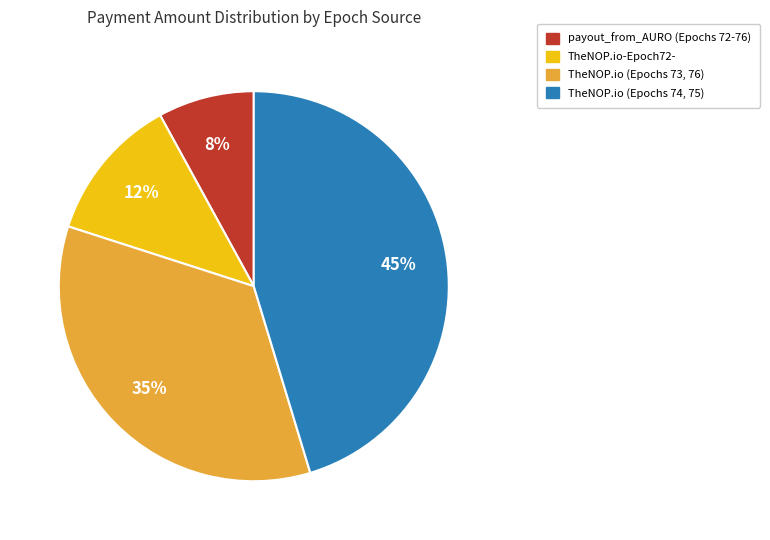

To the nearest percent, what is the average slice percentage?

25%